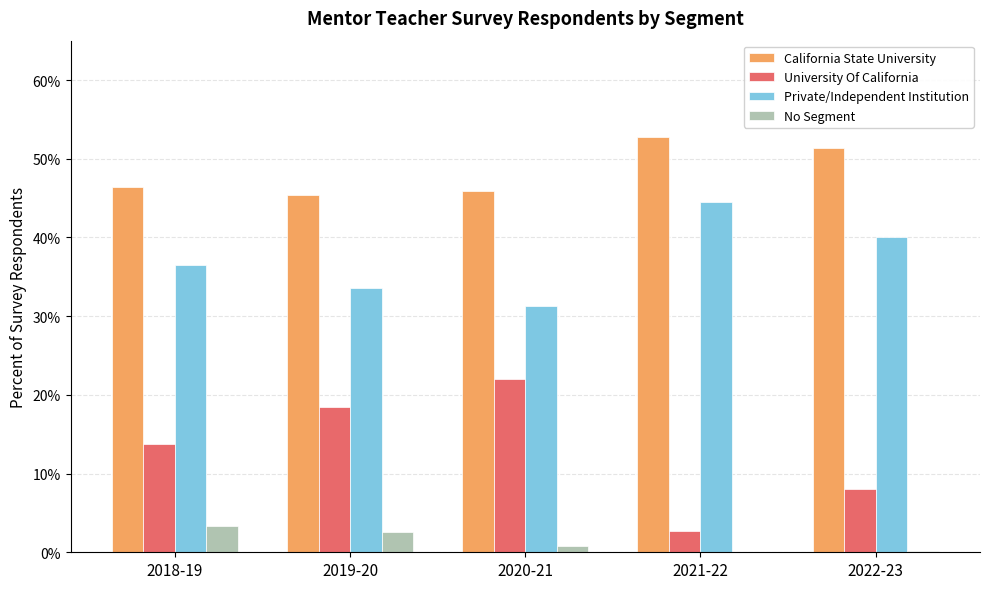

Which category has the highest value in the No Segment series?

2018-19